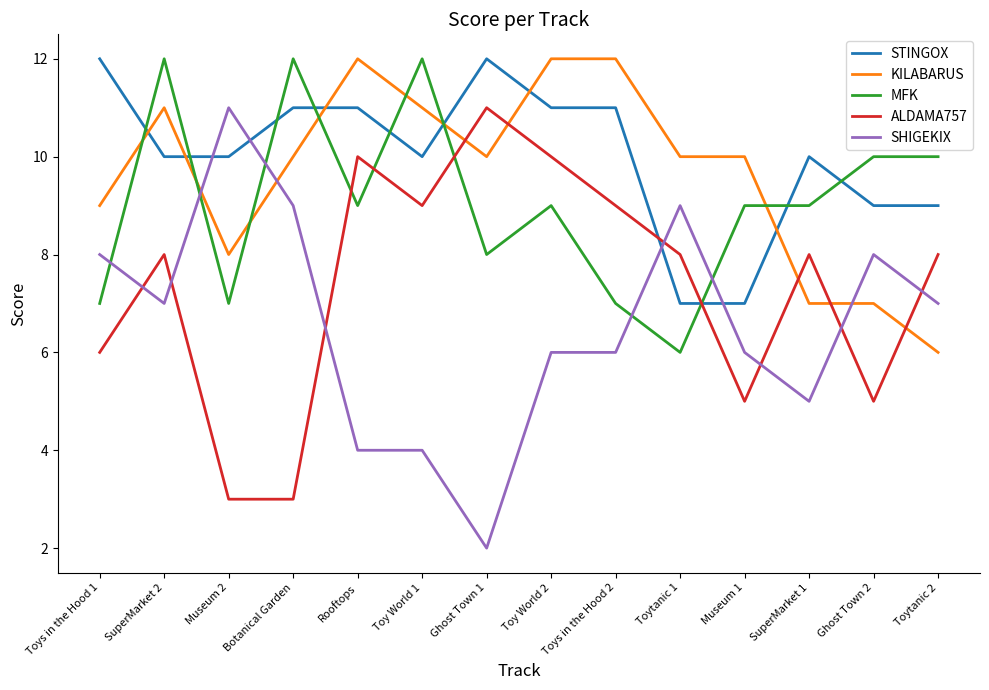

Where is the first local maximum for ALDAMA757?

SuperMarket 2